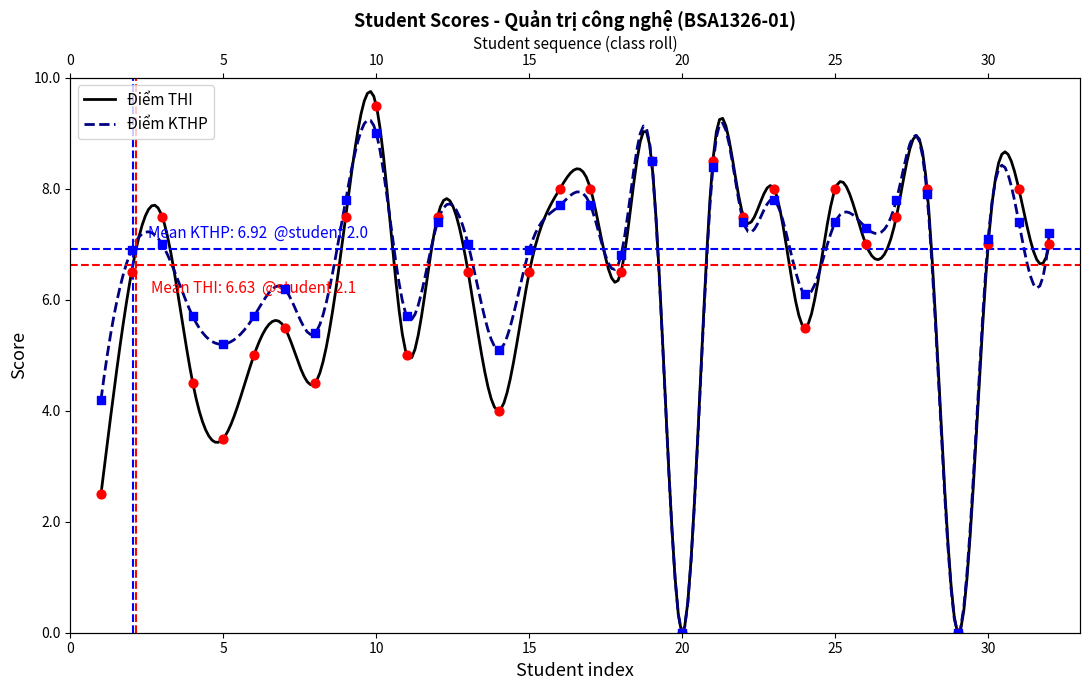

What is the total value across all series at 26?

14.3